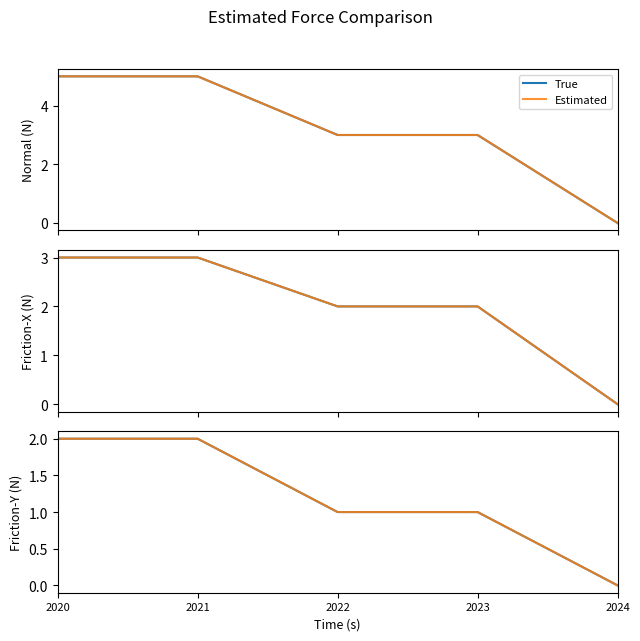

Read the True value at 2022.

1